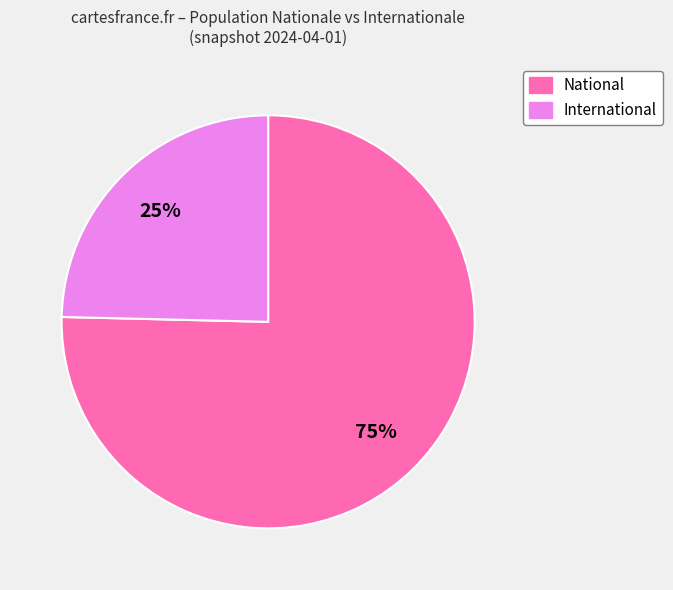

To the nearest percent, what is the combined percentage of International and National?

100%